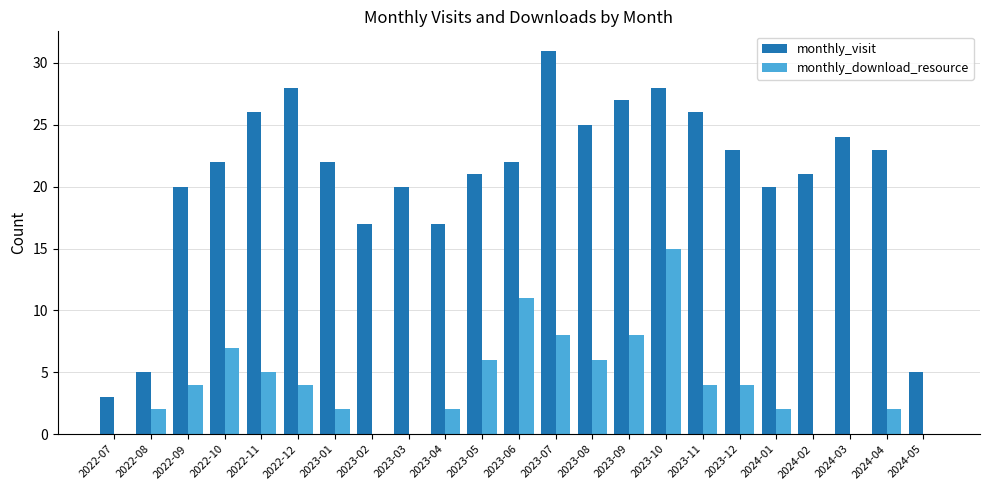

At which category does the chart reach its peak across all series?

2023-07